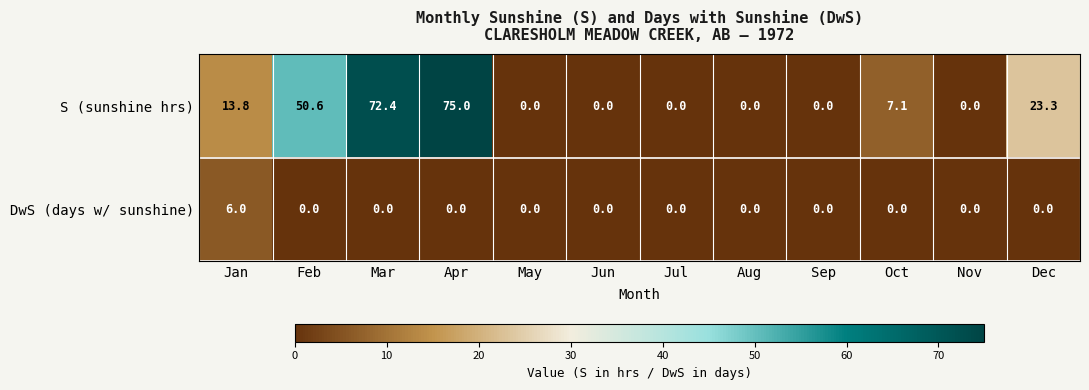

Rank the series by their average value, from lowest to highest.

DwS (days w/ sunshine), S (sunshine hrs)